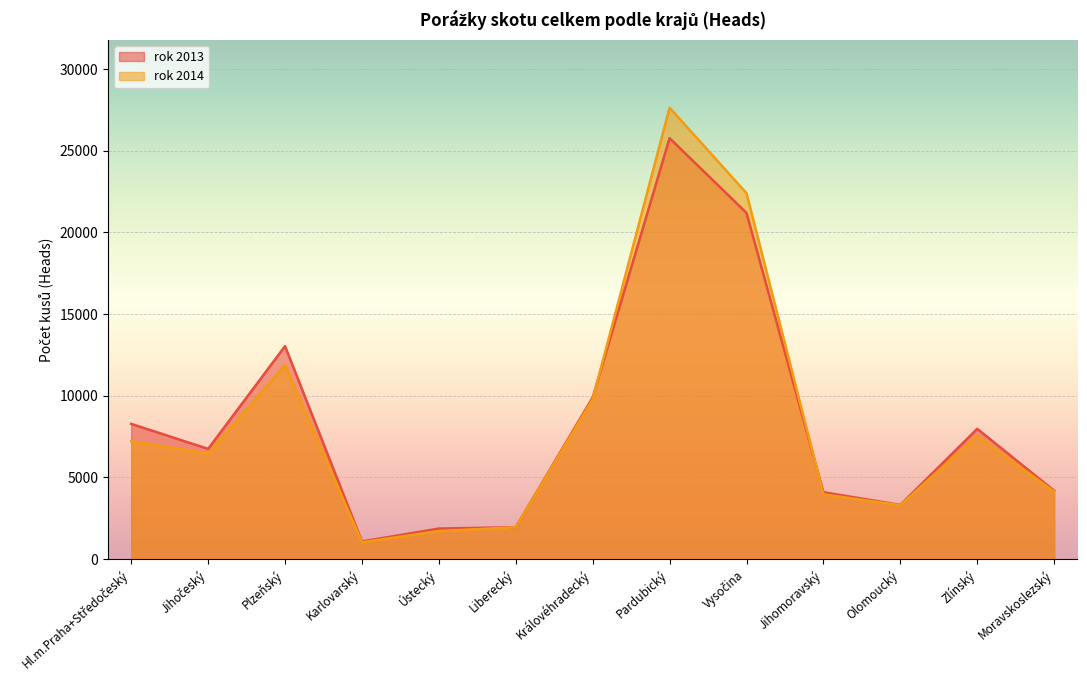

Reading right to left, list all the values displayed in this chart.

rok 2013: 4190	7978	3320	4098	21198	25773	9901	1954	1873	1083	13042	6749	8283
rok 2014: 4129	7562	3303	3967	22405	27638	9795	1953	1720	1032	11879	6470	7218